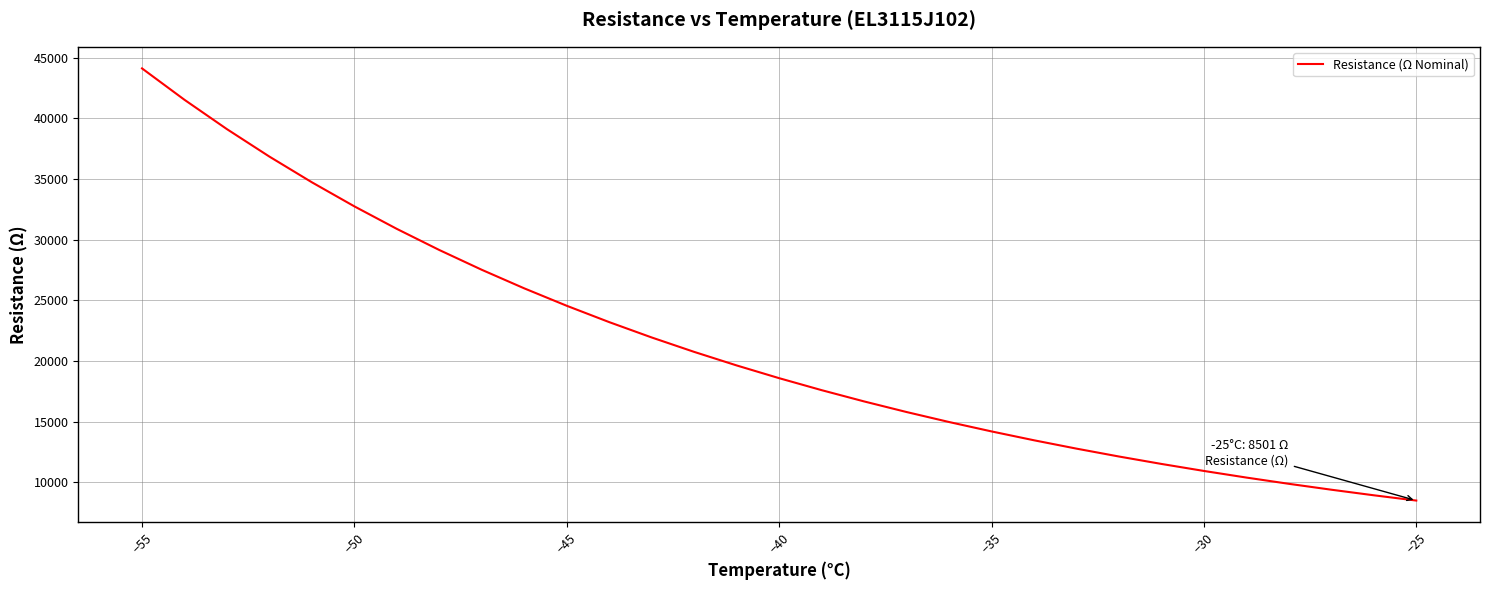

Reading left to right, extract all data points from this chart.

44122.3	41534.2	39114.5	36851.1	34733.0	32750.0	30892.7	29152.3	27520.9	25990.9	24555.5	23208.2	21943.2	20754.8	19638.2	18588.4	17601.1	16672.3	15798.2	14975.1	14199.9	13469.5	12781.0	12131.8	11519.5	10941.7	10396.4	9881.4	9395.0	8935.4	8501.0